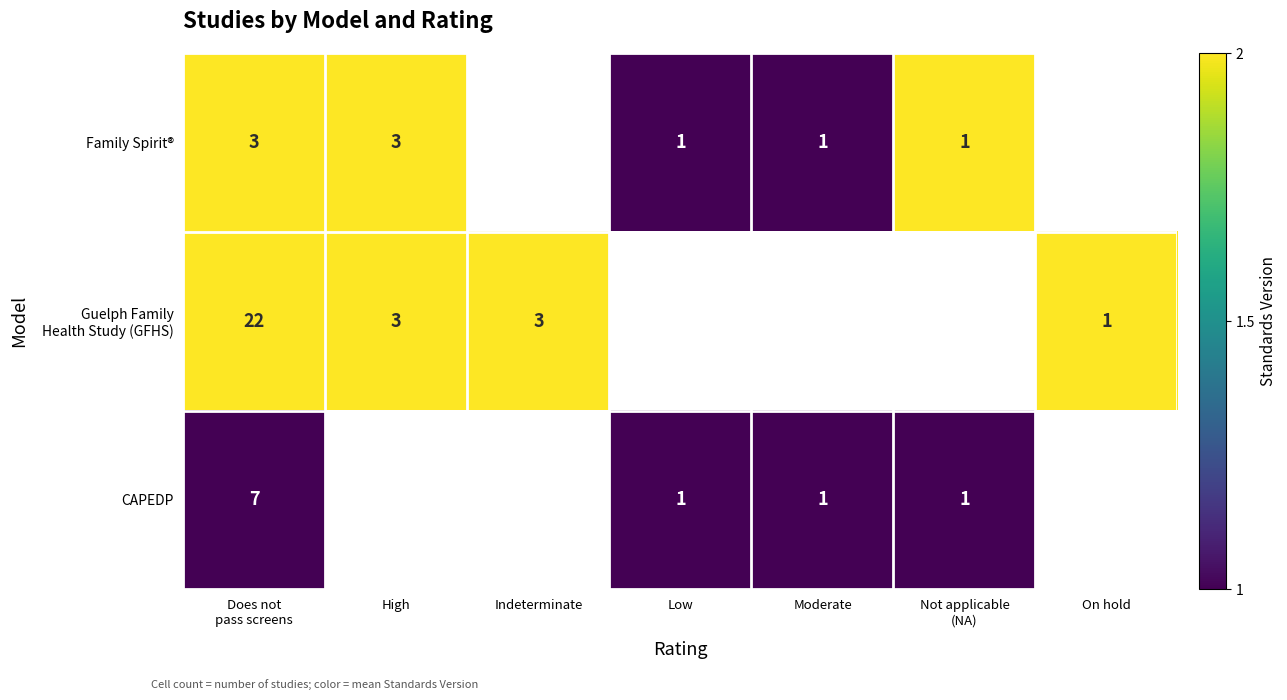

The value of CAPEDP at Low is 0. True or false?

False